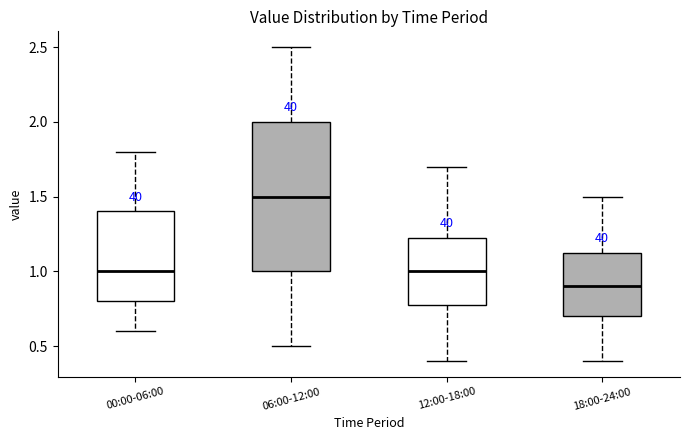

Reading left to right, transcribe this box plot: for each box, give where its median line is, the range the box spans, and where its two whiskers end, as read against the y-axis. The values are not printed on the chart, so give them approximately, as read against the axis.

00:00-06:00: median 1.00, box 0.80 to 1.40, whiskers 0.60 to 1.80
06:00-12:00: median 1.50, box 1.00 to 2.00, whiskers 0.50 to 2.50
12:00-18:00: median 1.00, box 0.80 to 1.25, whiskers 0.40 to 1.70
18:00-24:00: median 0.90, box 0.70 to 1.15, whiskers 0.40 to 1.50